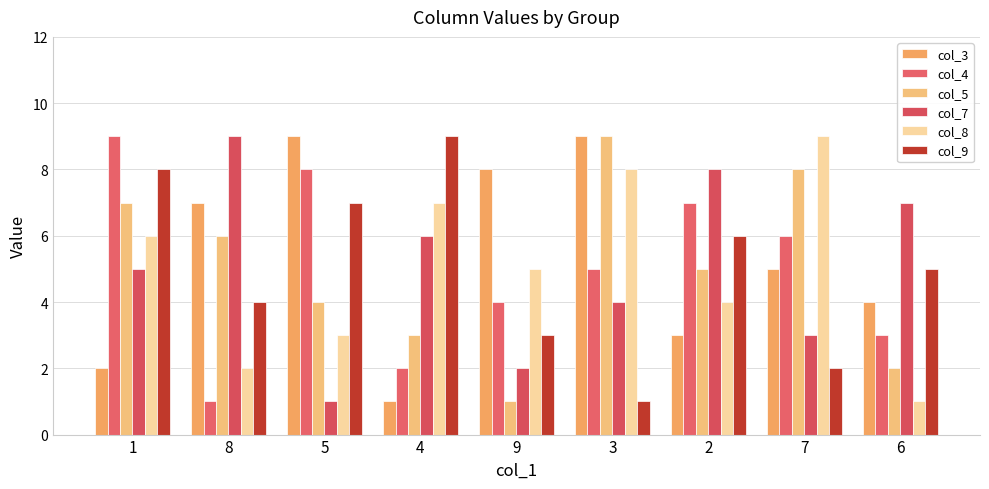

How many bars are there in total?

54